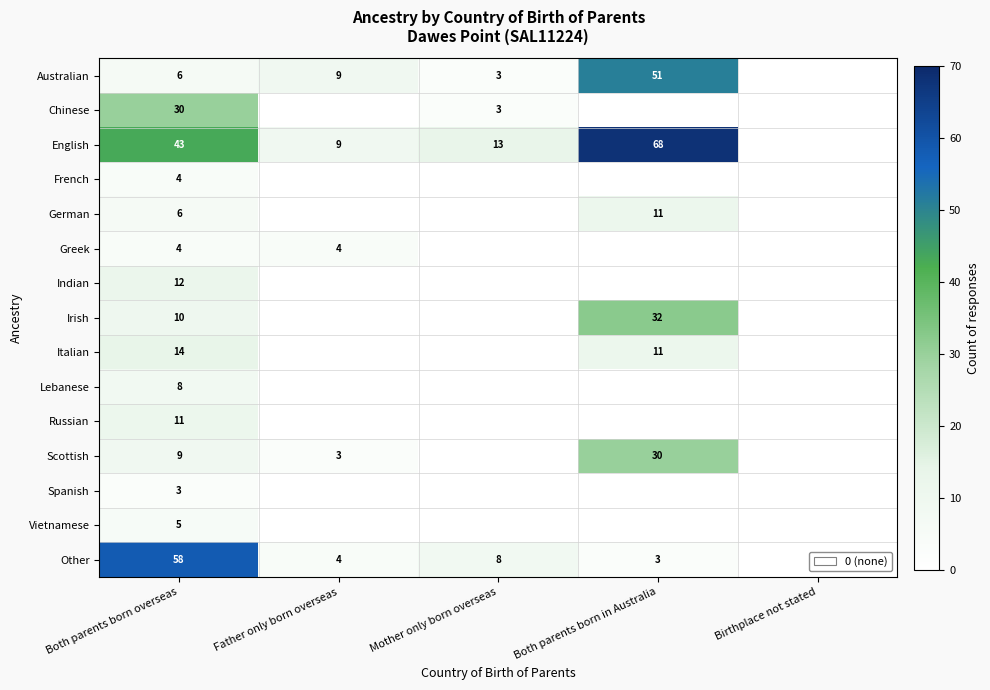

True or false: Greek has a value of 4 at Father only born overseas.

True